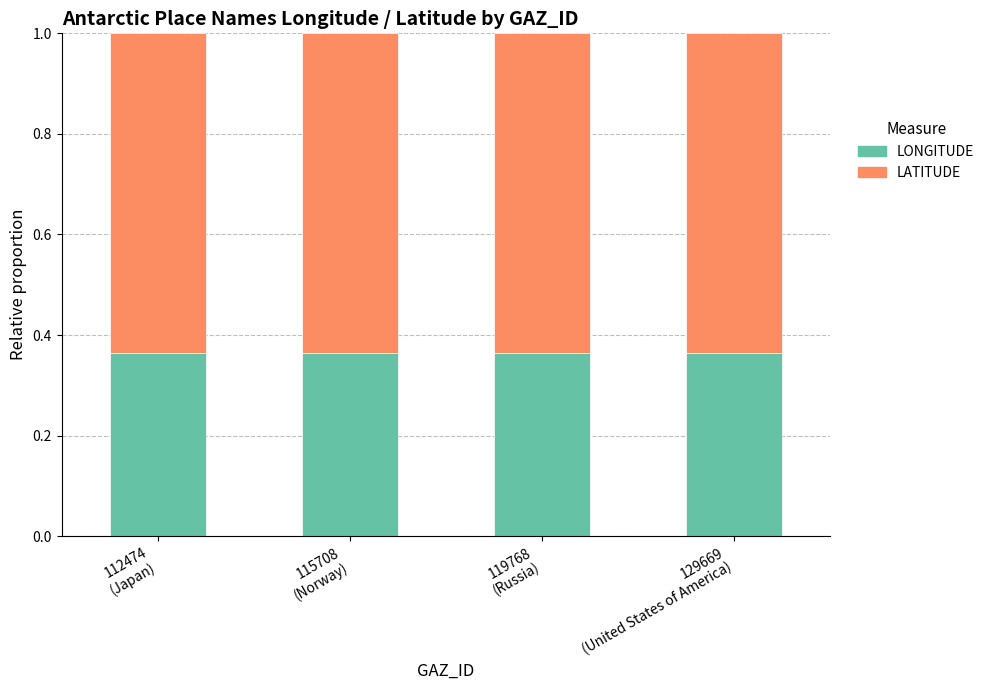

How many LONGITUDE values are between 0 and 1?

4